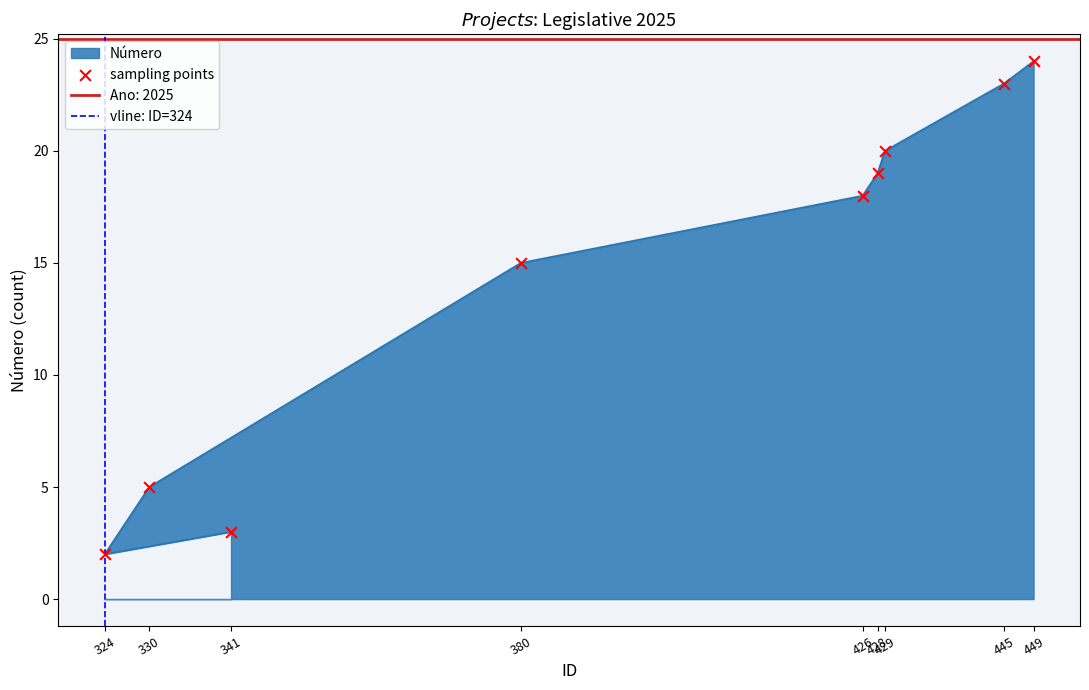

What is the ratio of the value at 426 to the value at 429?

0.9